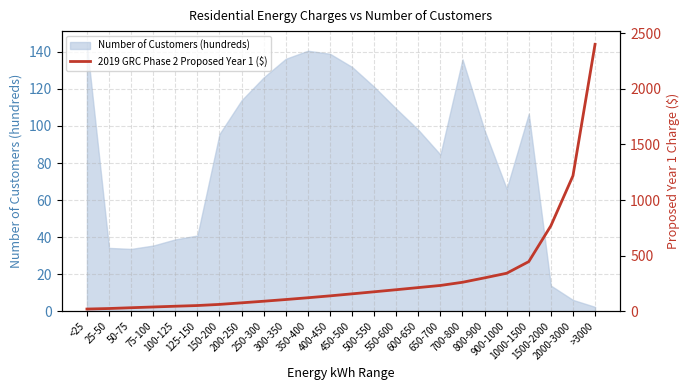

Is it true that the value at 1500-2000 is 768.4?

True